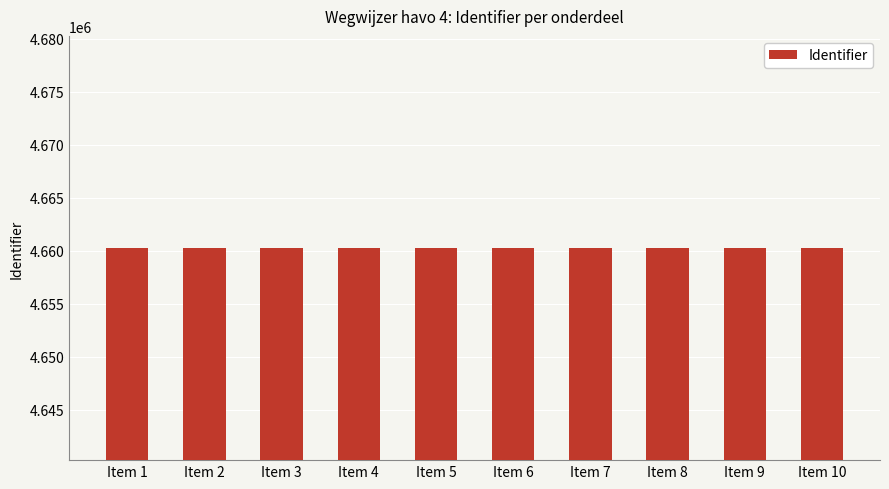

What is the minimum value shown in the chart?

4660239